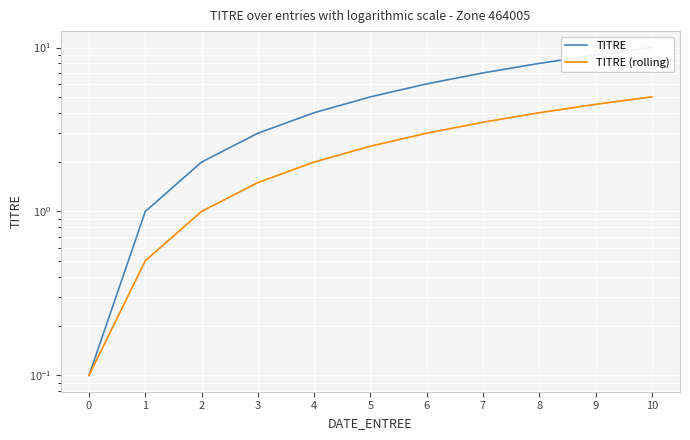

True or false: TITRE and TITRE (rolling) cross at least once.

False